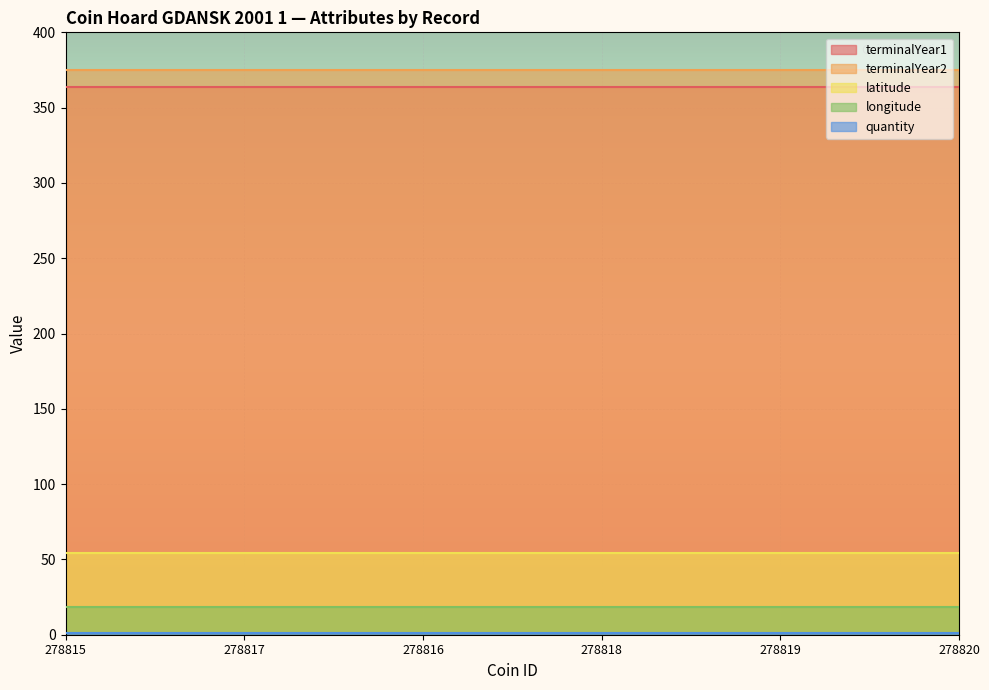

True or false: longitude has more than 1 interior local peaks.

False